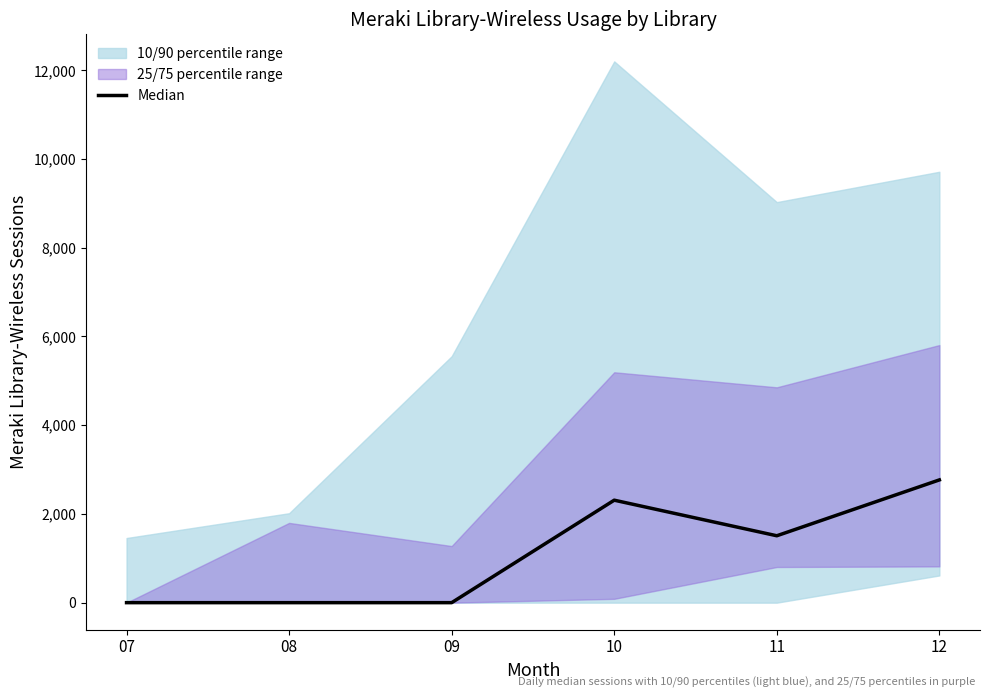

The value of Median at 08 is 1075. True or false?

False